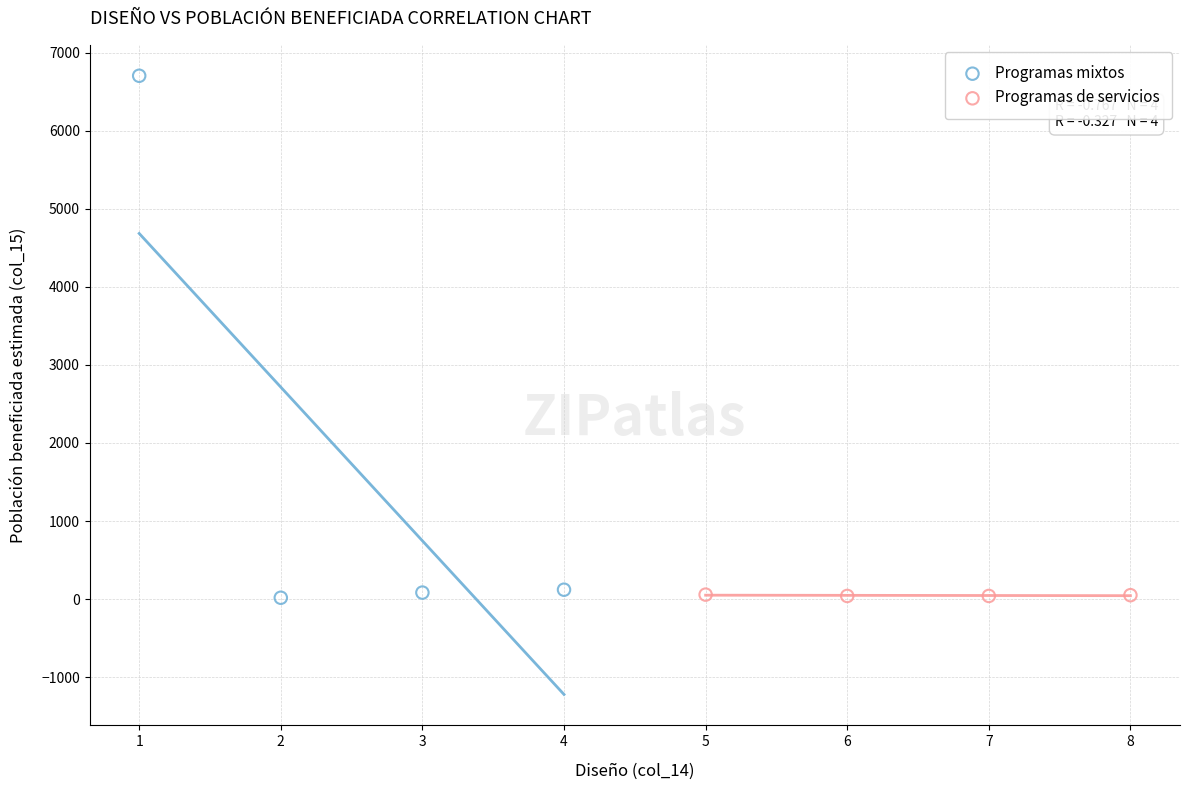

Which series has the widest spread of Y values?

Programas mixtos